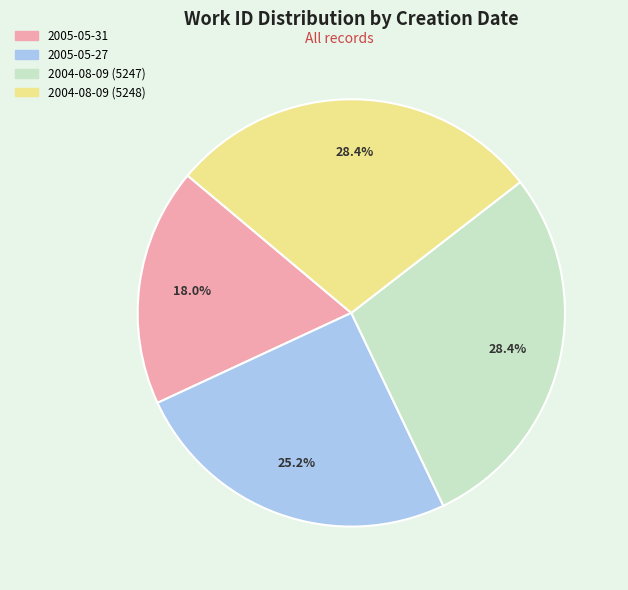

Is 2005-05-31 the majority of the pie?

No